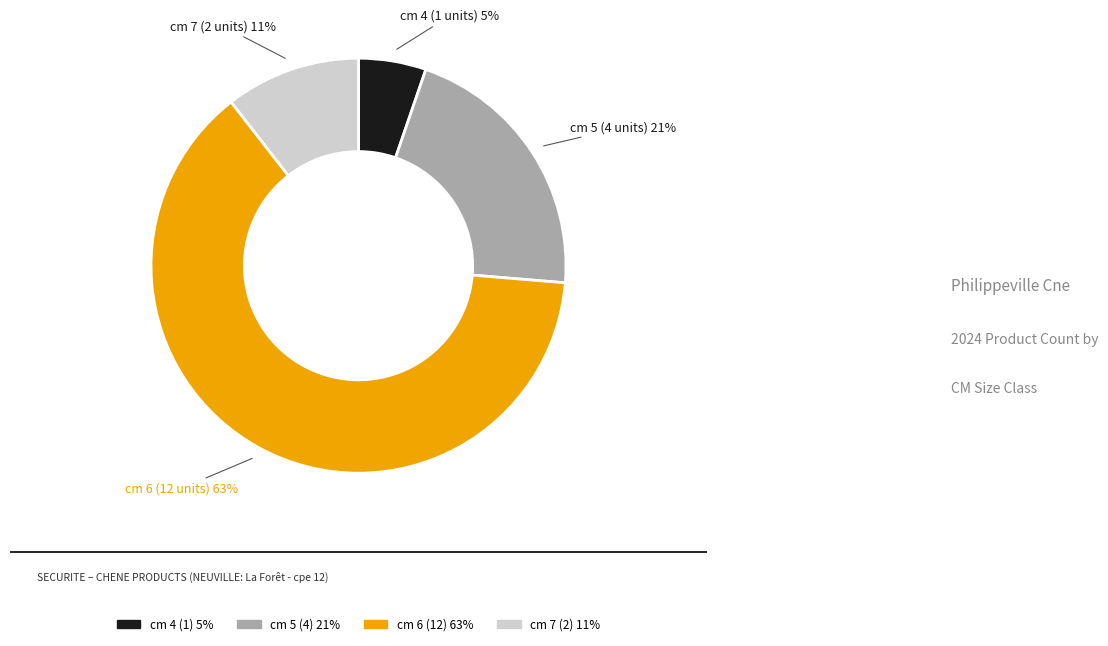

True or false: cm 4 (1) 5% accounts for 13% of the total.

False